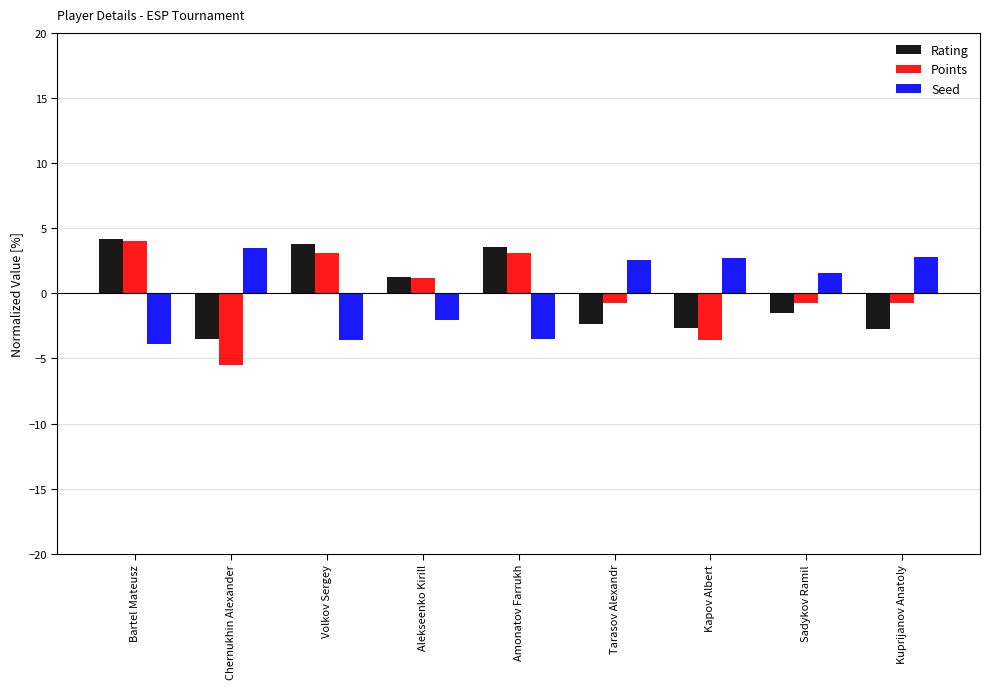

What are all the series names shown in the legend?

Rating, Points, Seed